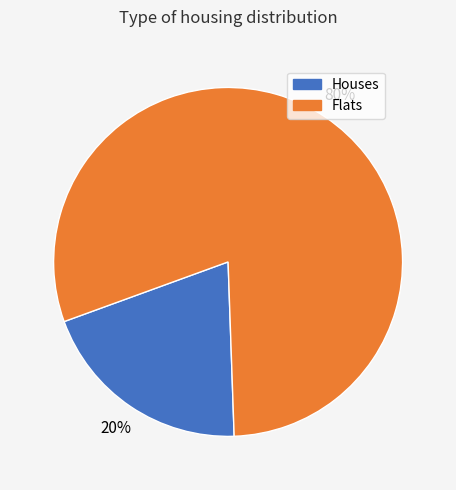

To the nearest percent, what is the average slice percentage?

50%